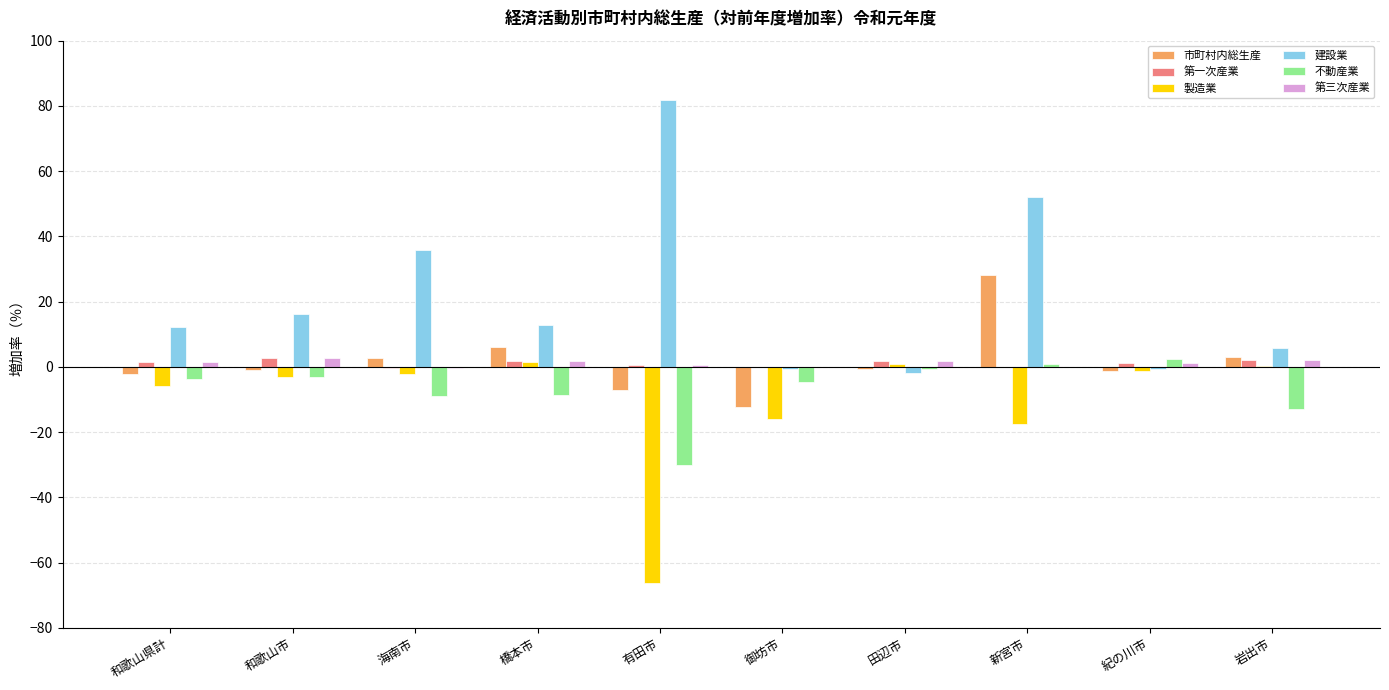

True or false: 不動産業 has a value of -50.3 at 有田市.

False